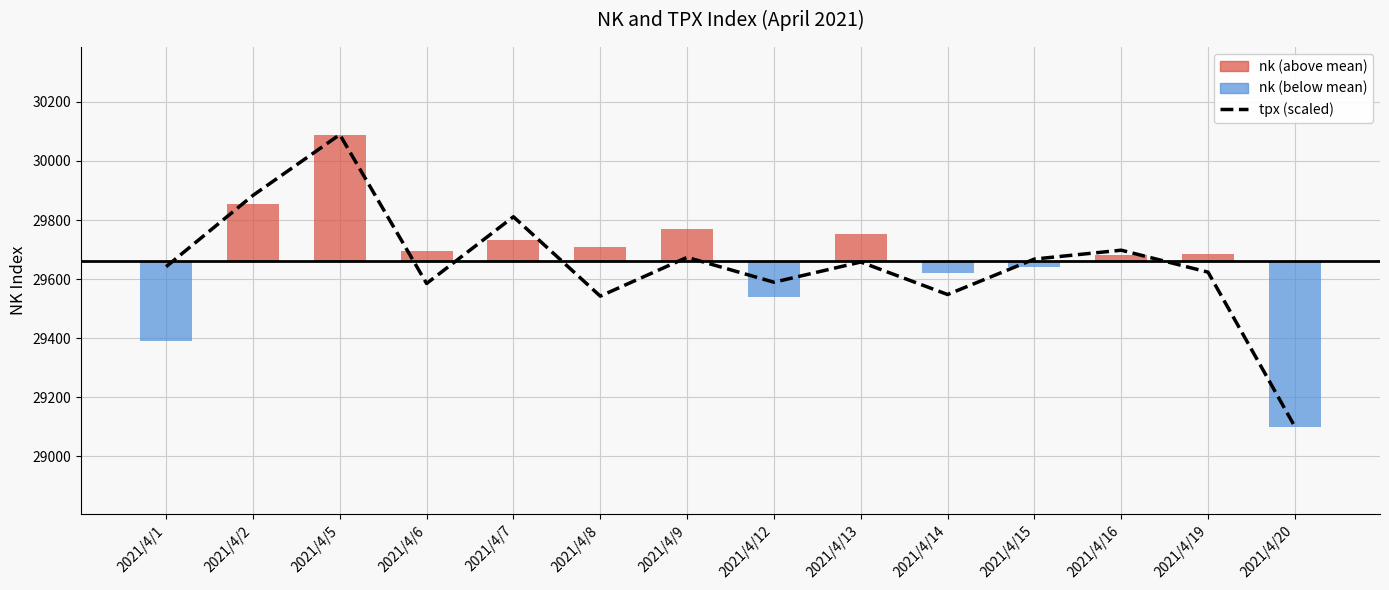

The value at 2021/4/9 is 7449.9. True or false?

False